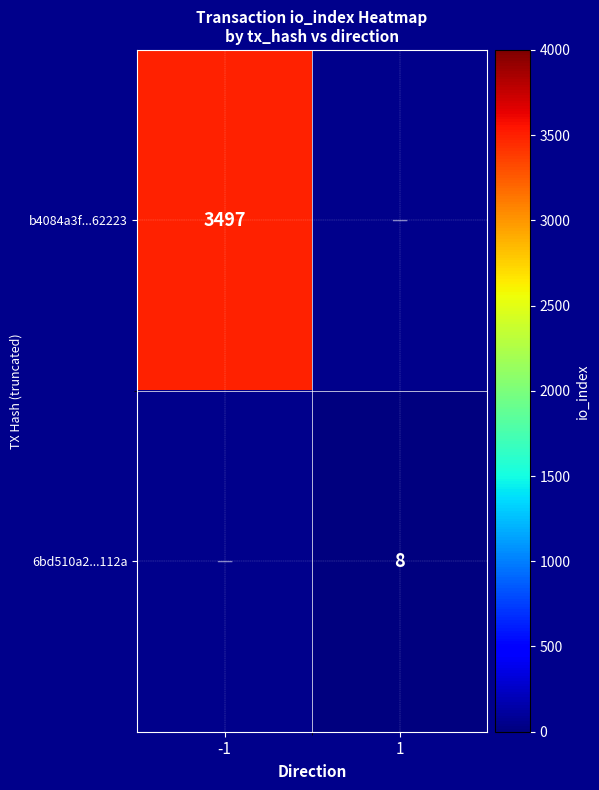

Is the value of 6bd510a2...112a at 1 greater than the value of b4084a3f...62223 at -1?

No